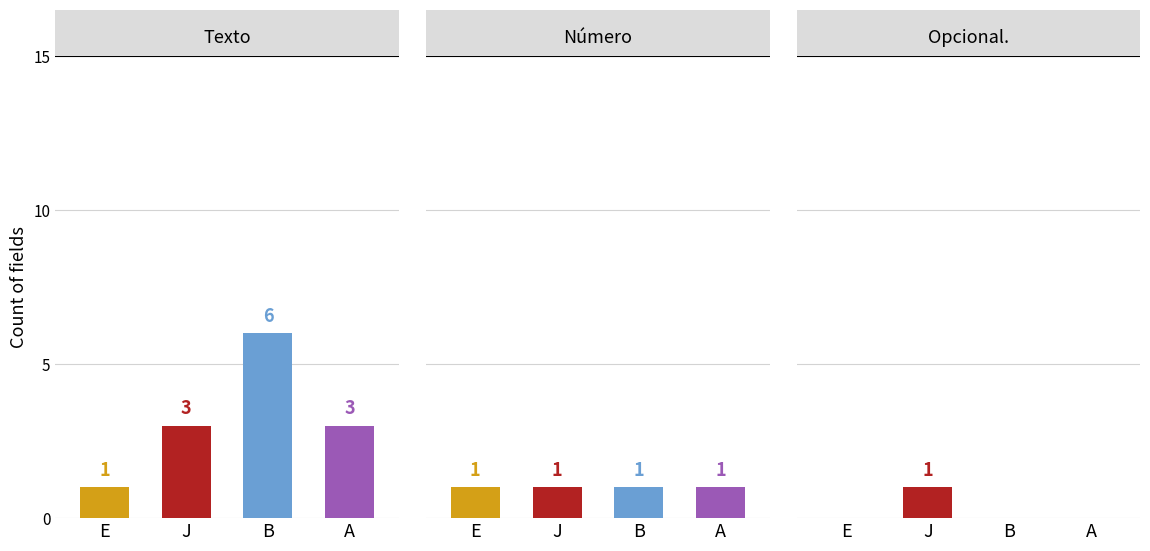

What is the difference between the Texto values at B and J?

3